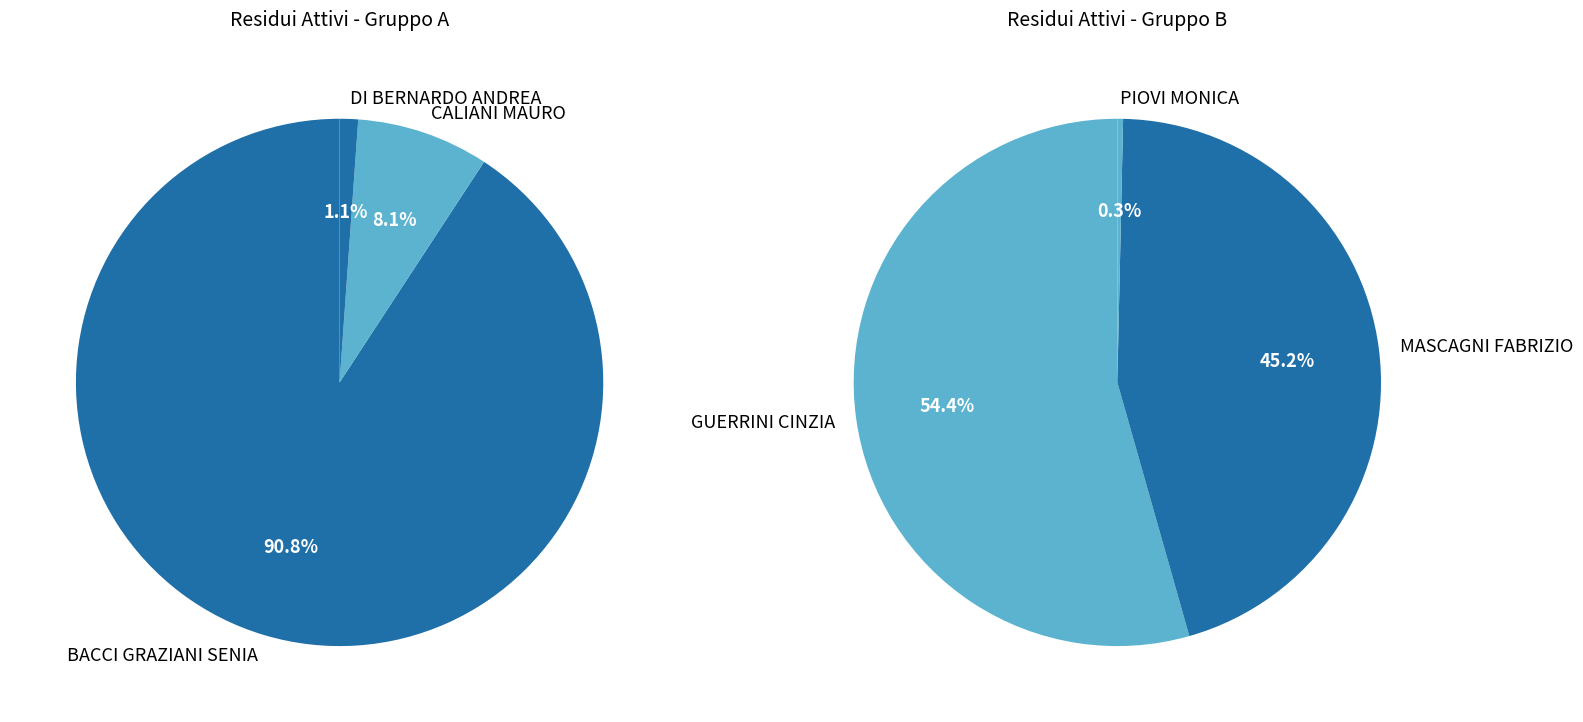

Does DI BERNARDO ANDREA account for over 50% of the chart?

No